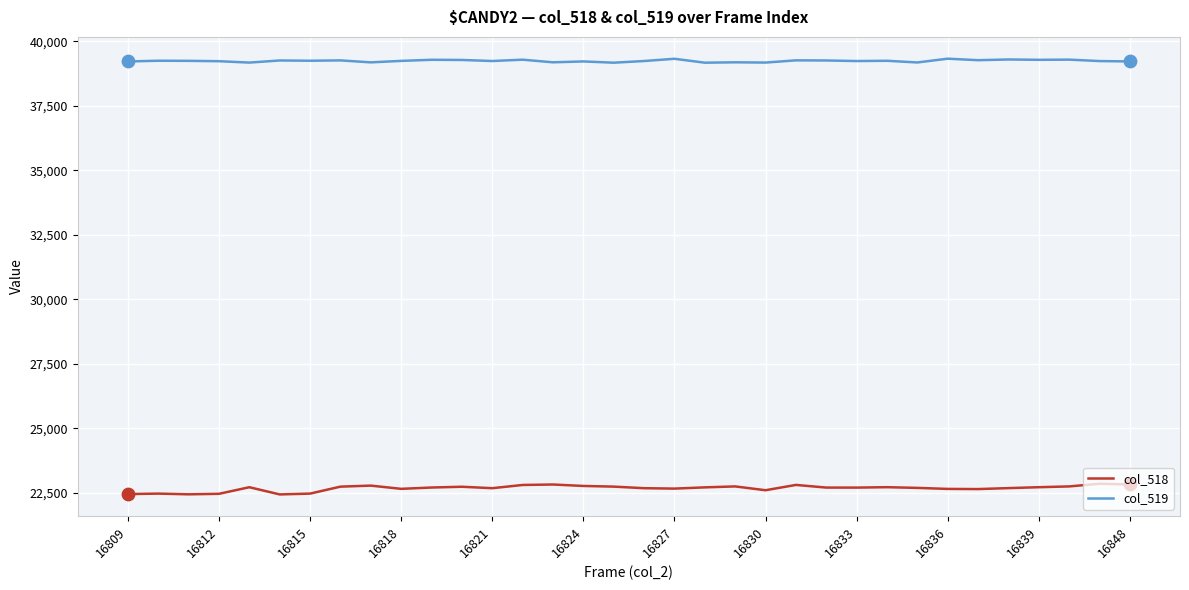

What is the highest value of the col_519 series?

39333